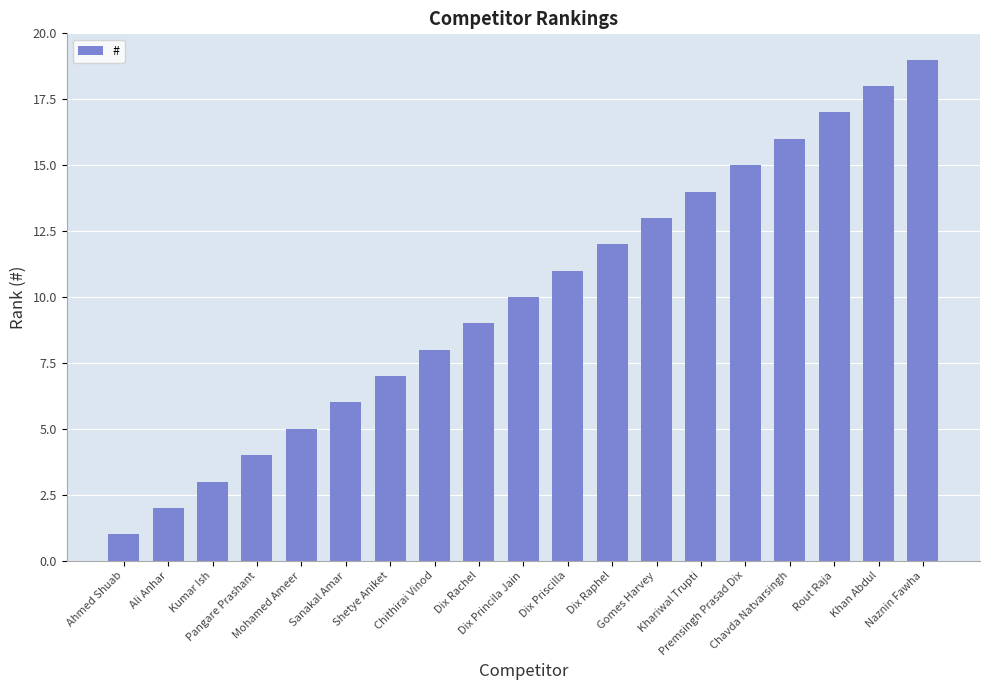

Rank the categories by value from lowest to highest.

Ahmed Shuab, Ali Anhar, Kumar Ish, Pangare Prashant, Mohamed Ameer, Sanakal Amar, Shetye Aniket, Chithirai Vinod, Dix Rachel, Dix Princila Jain, Dix Priscilla, Dix Raphel, Gomes Harvey, Khariwal Trupti, Premsingh Prasad Dix, Chavda Natvarsingh, Rout Raja, Khan Abdul, Naznin Fawha